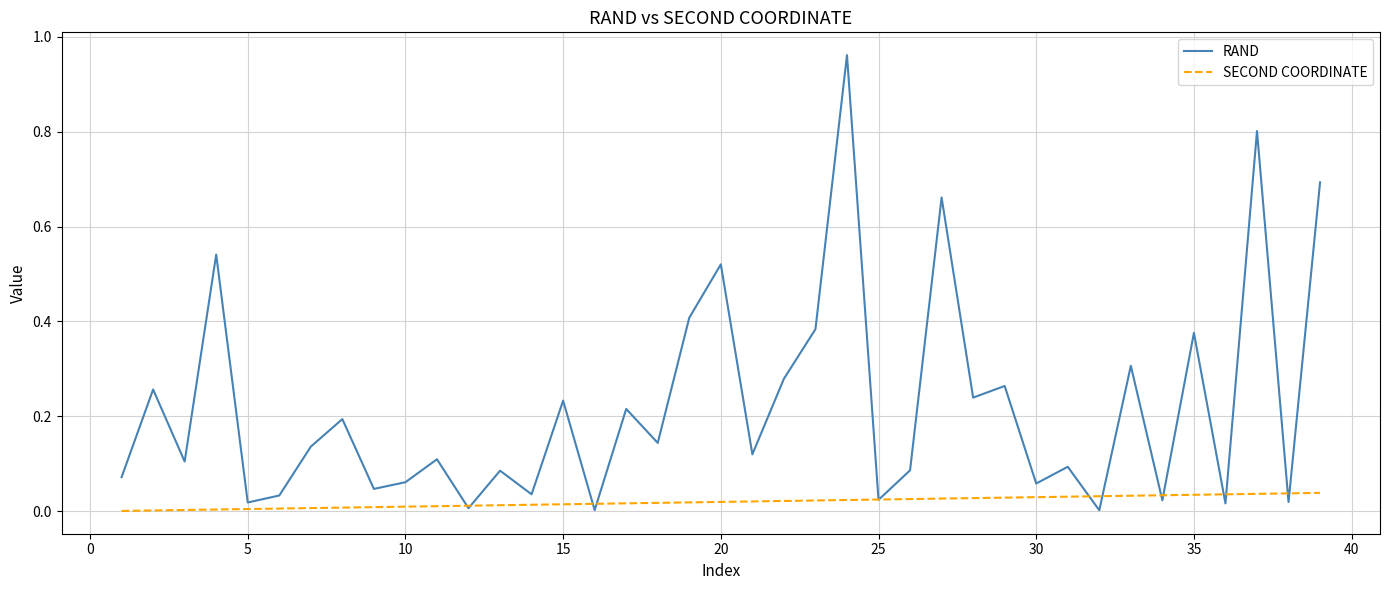

List the series in order of their peak value, lowest first.

SECOND COORDINATE, RAND